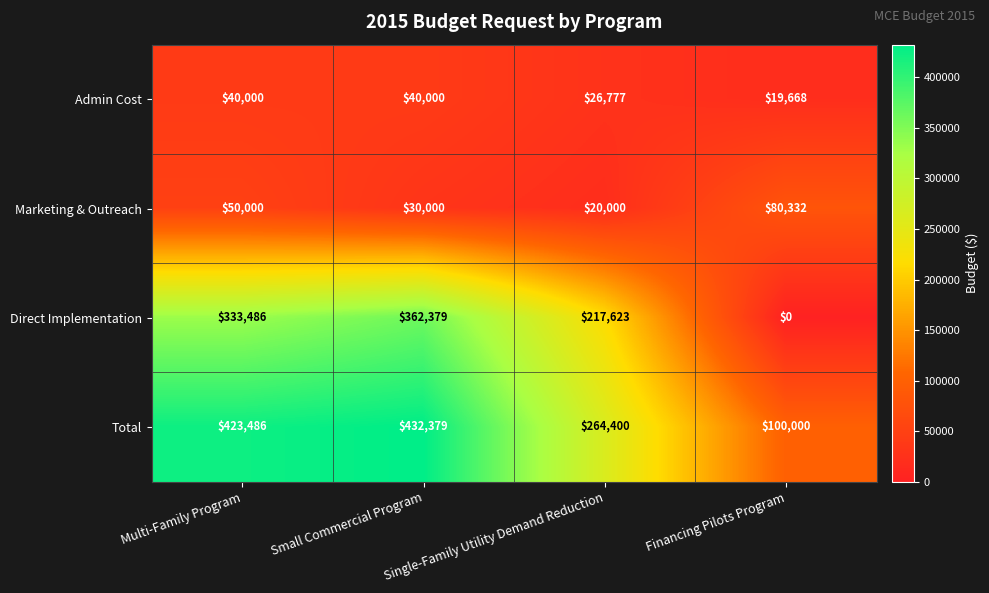

How many data points does each series have?

4